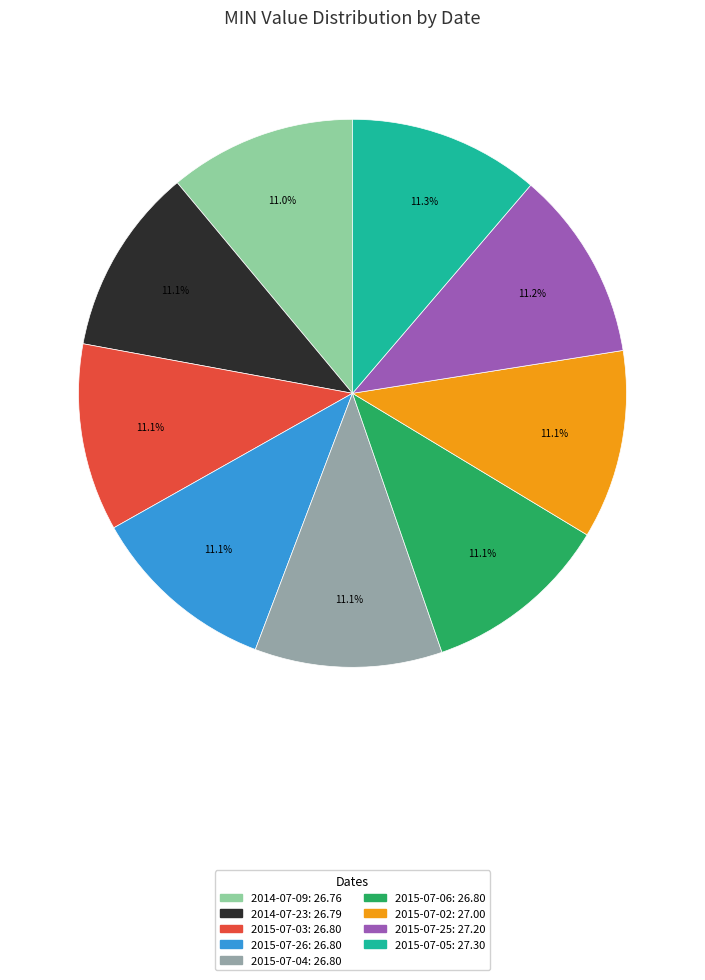

Is 2015-07-05 the majority of the pie?

No